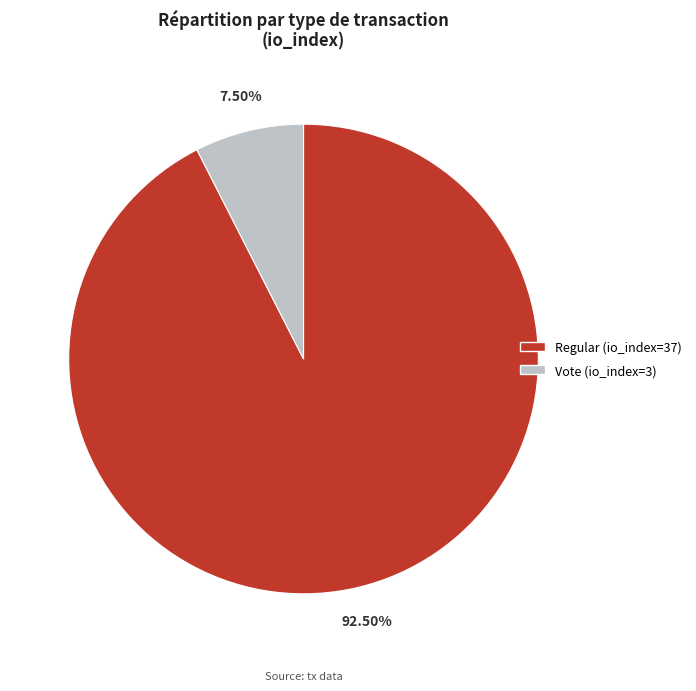

How many segments does this pie chart have?

2